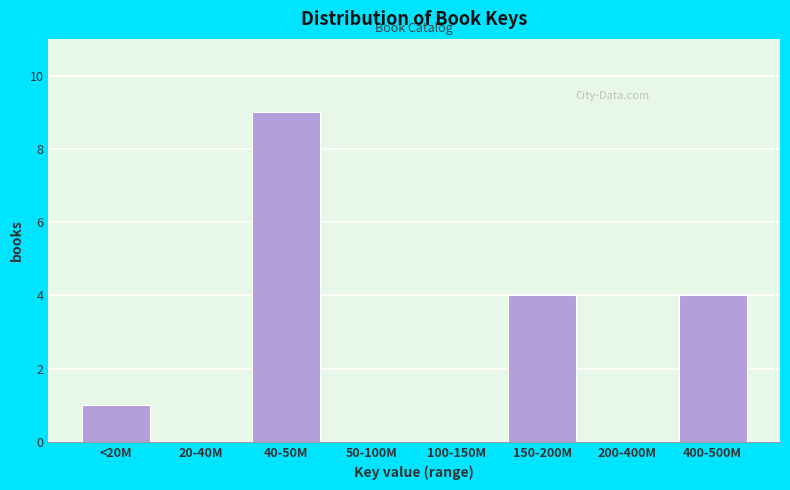

Reading right to left, transcribe all the data shown in this chart.

400-500M=4	200-400M=0	150-200M=4	100-150M=0	50-100M=0	40-50M=9	20-40M=0	<20M=1